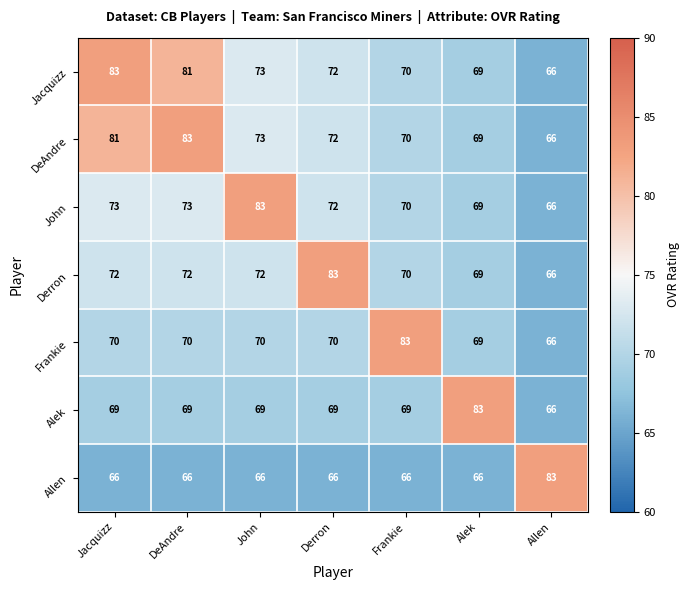

Is it true that Allen equals 66 at Jacquizz?

True